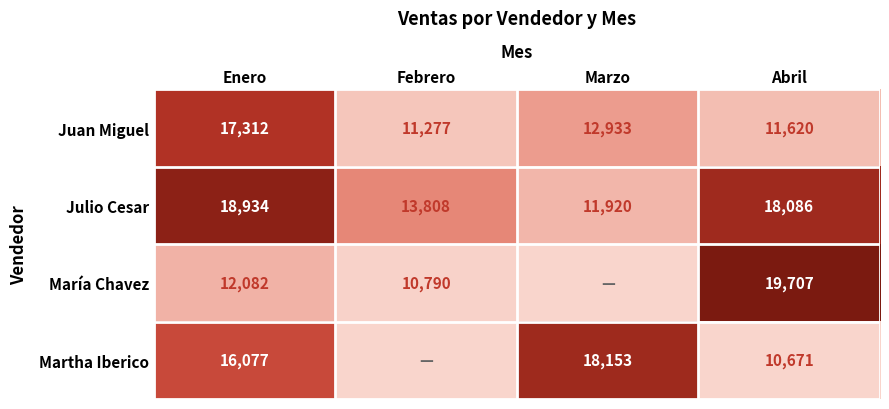

How many distinct data groups are displayed?

4